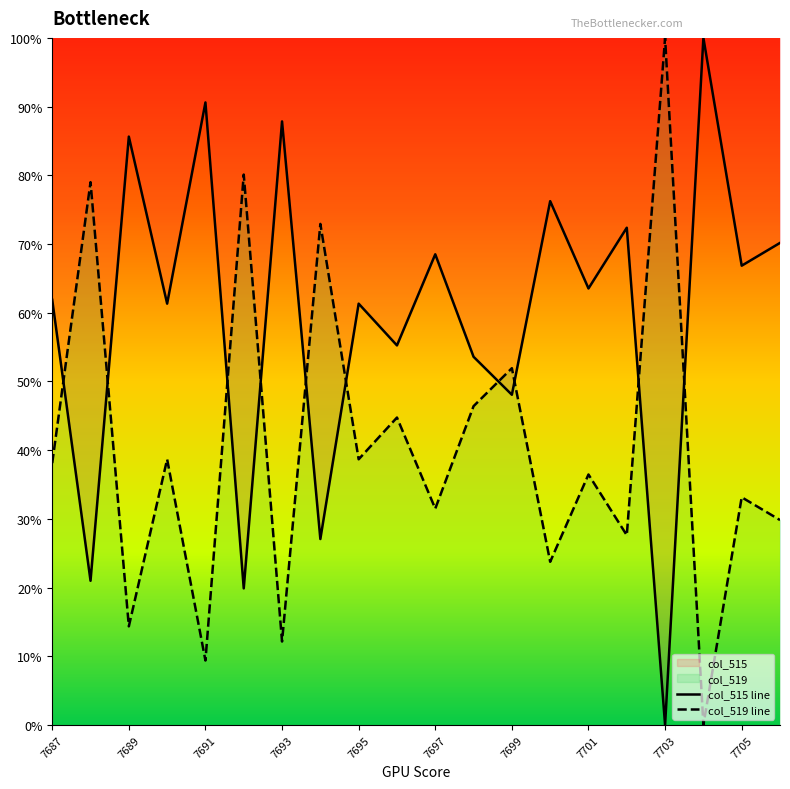

Where is the first local maximum for col_515?

7689